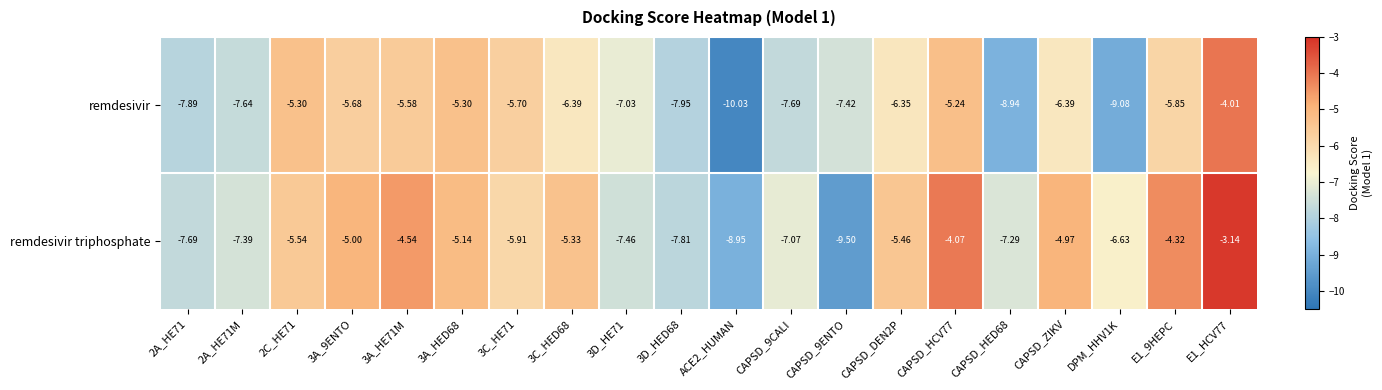

Rank the series by their average value, from highest to lowest.

remdesivir triphosphate, remdesivir